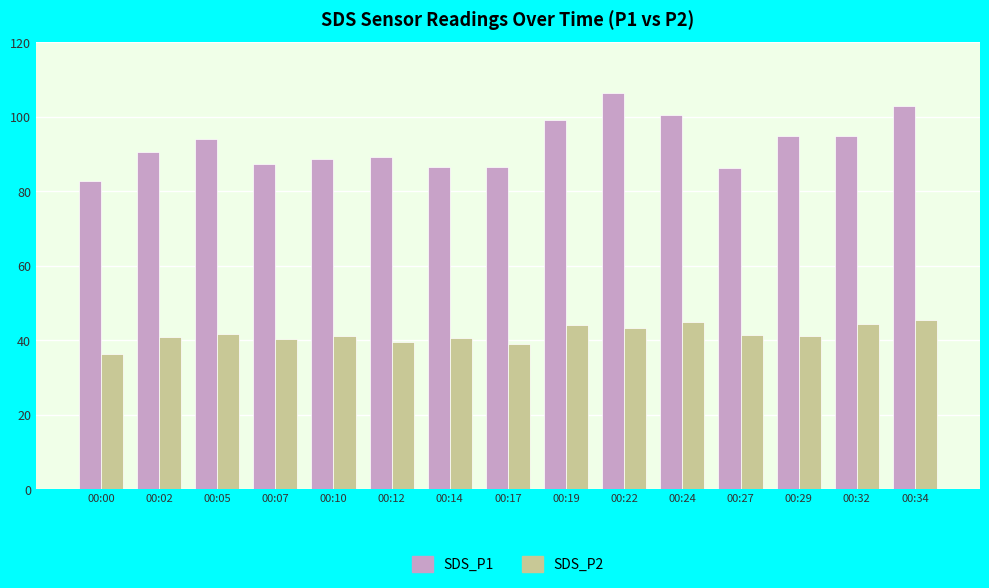

Is the value of SDS_P2 at 00:34 greater than the value of SDS_P1 at 00:14?

No